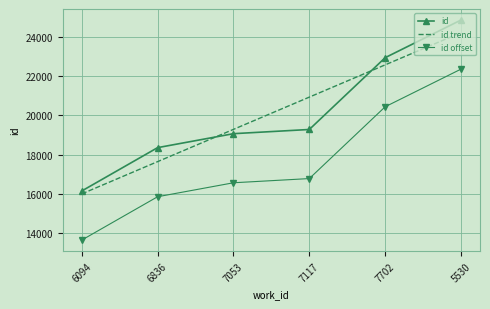

How many times do id and id trend cross each other?

2